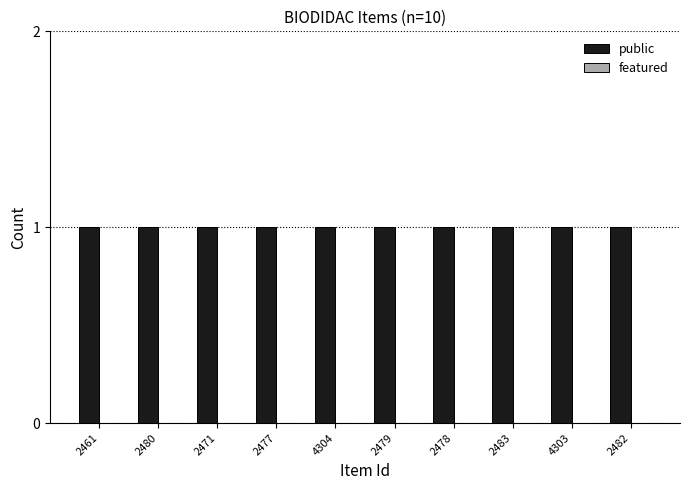

What is the sum of the public values at 2480 and 2477?

2